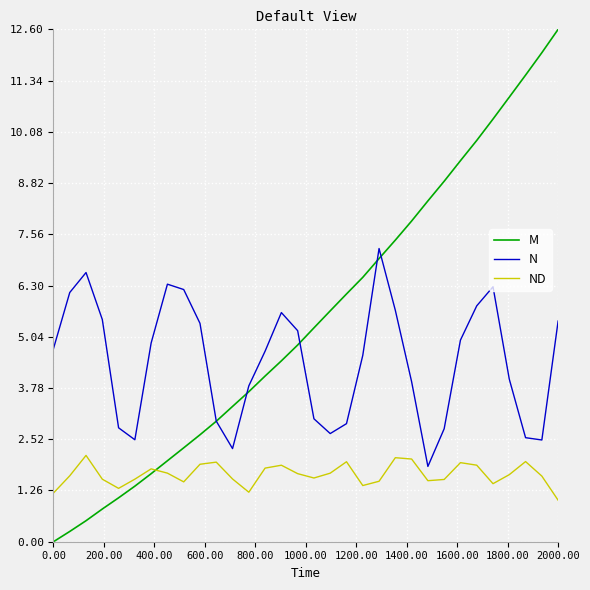

Which series has the largest total across all categories?

M